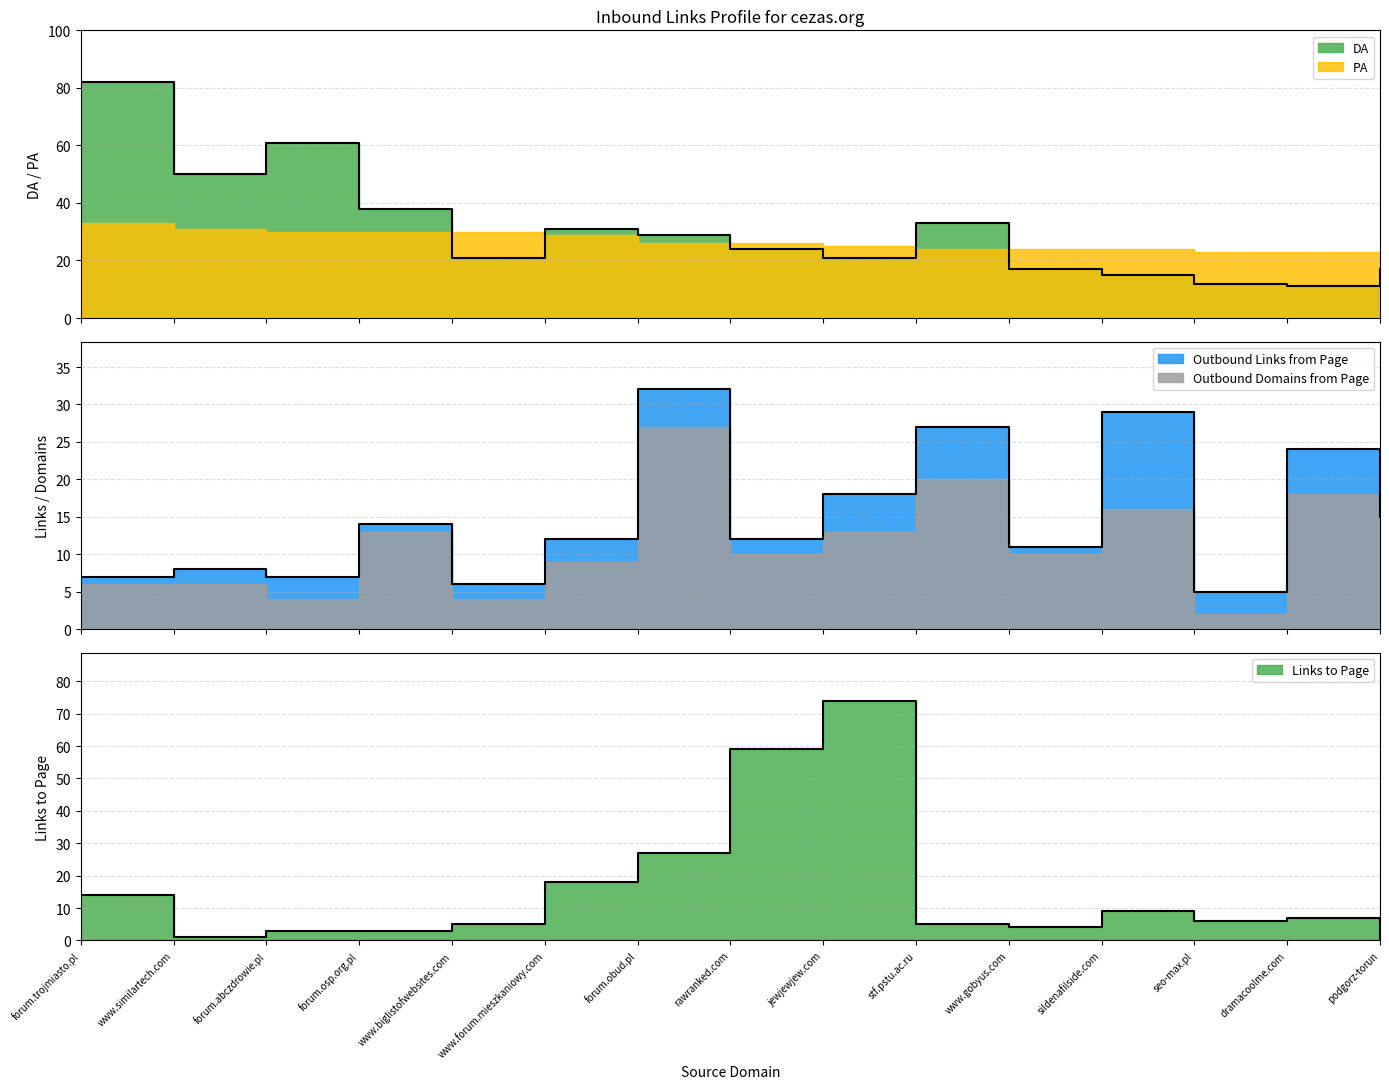

In DA, how many points are higher than both neighbors (excluding endpoints)?

3